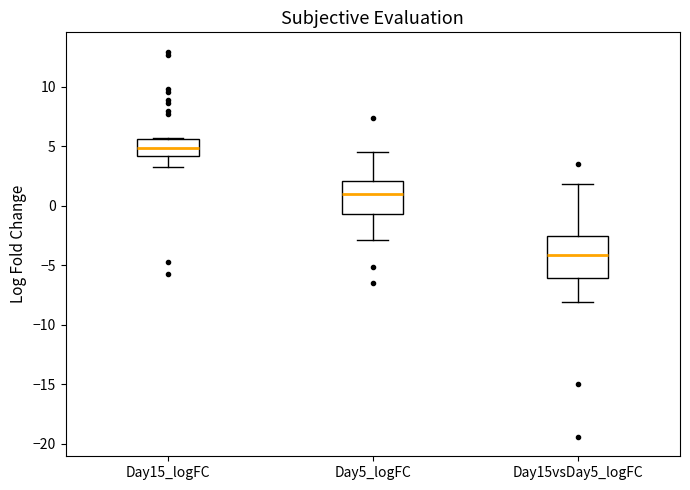

Where does the lower whisker of the box for Day15_logFC end on the y-axis? The values are not printed on the chart, so give them approximately, as read against the axis.

3.5